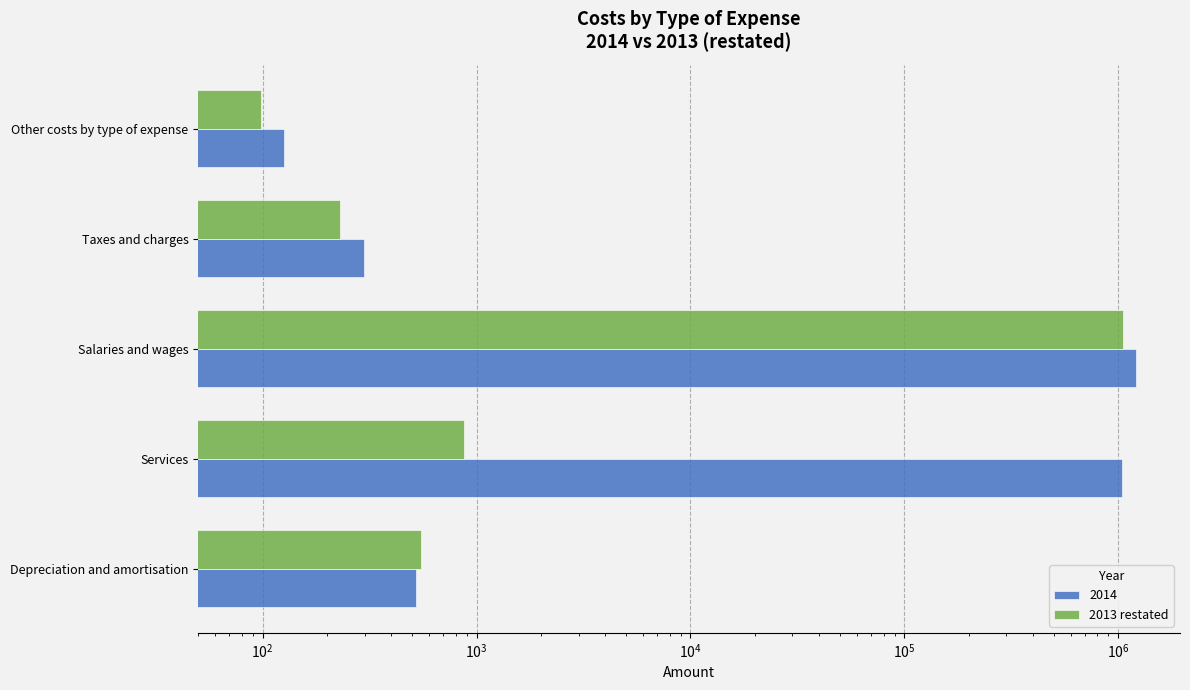

Count the number of values greater than 548.

3